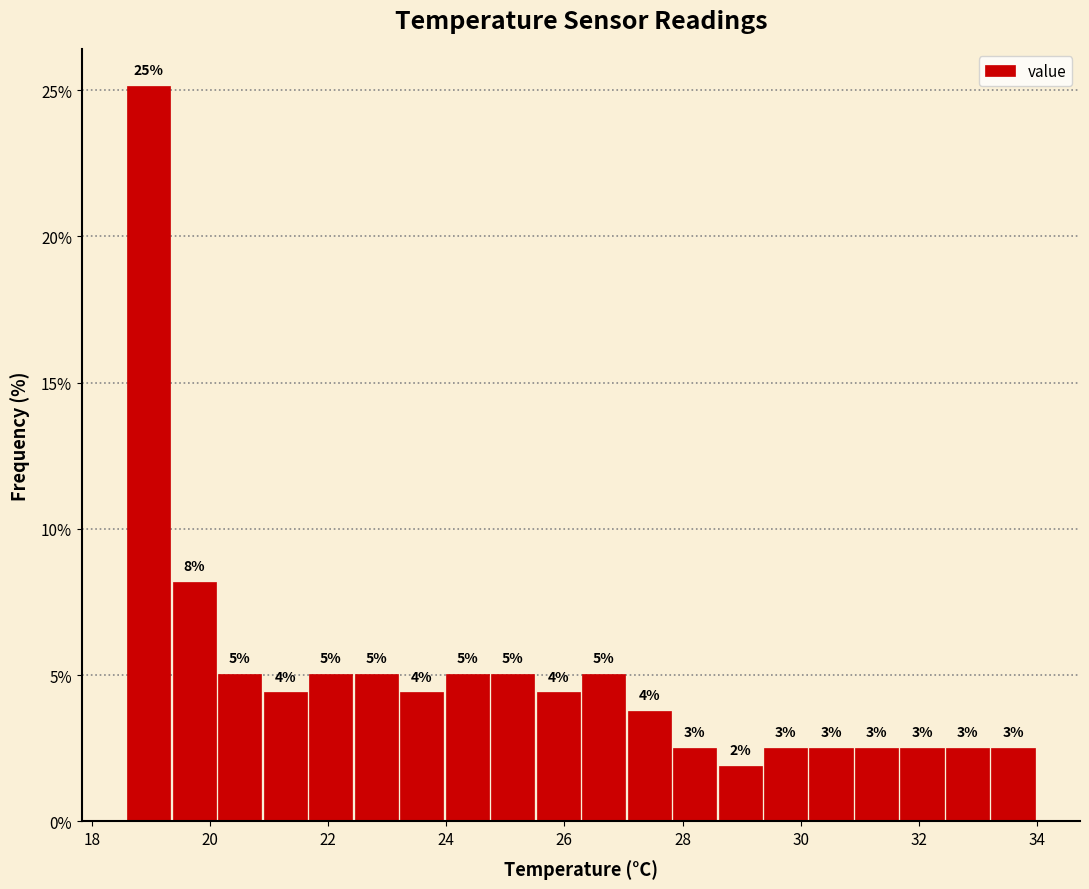

Read against the x-axis, roughly where is the centre of the tallest bar?

19.0